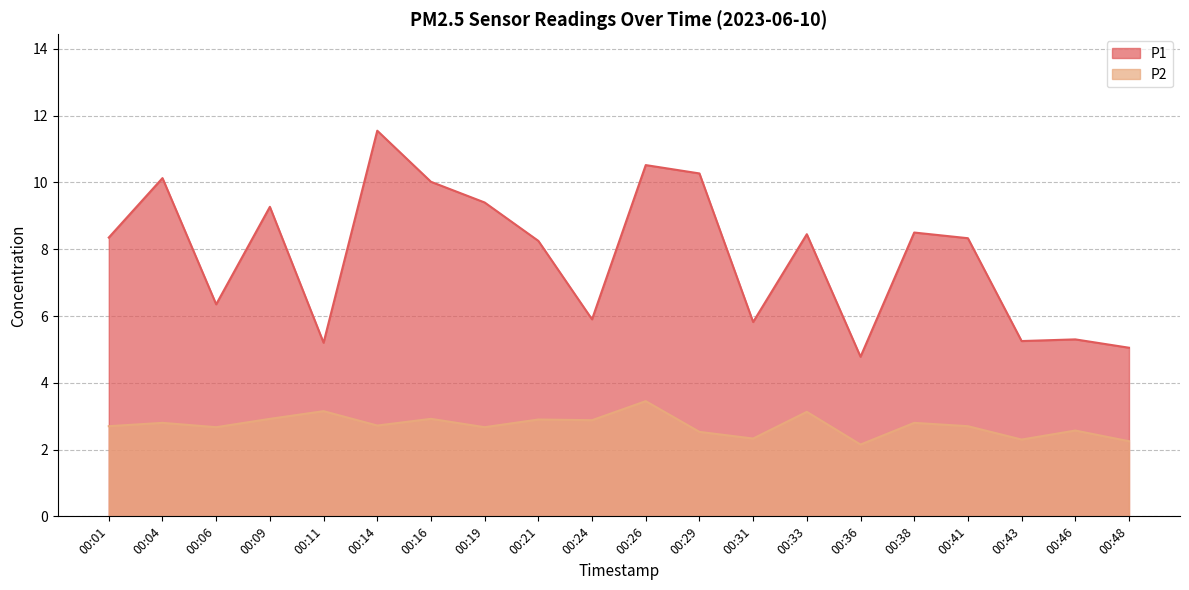

List the series in order of their overall mean, highest first.

P1, P2